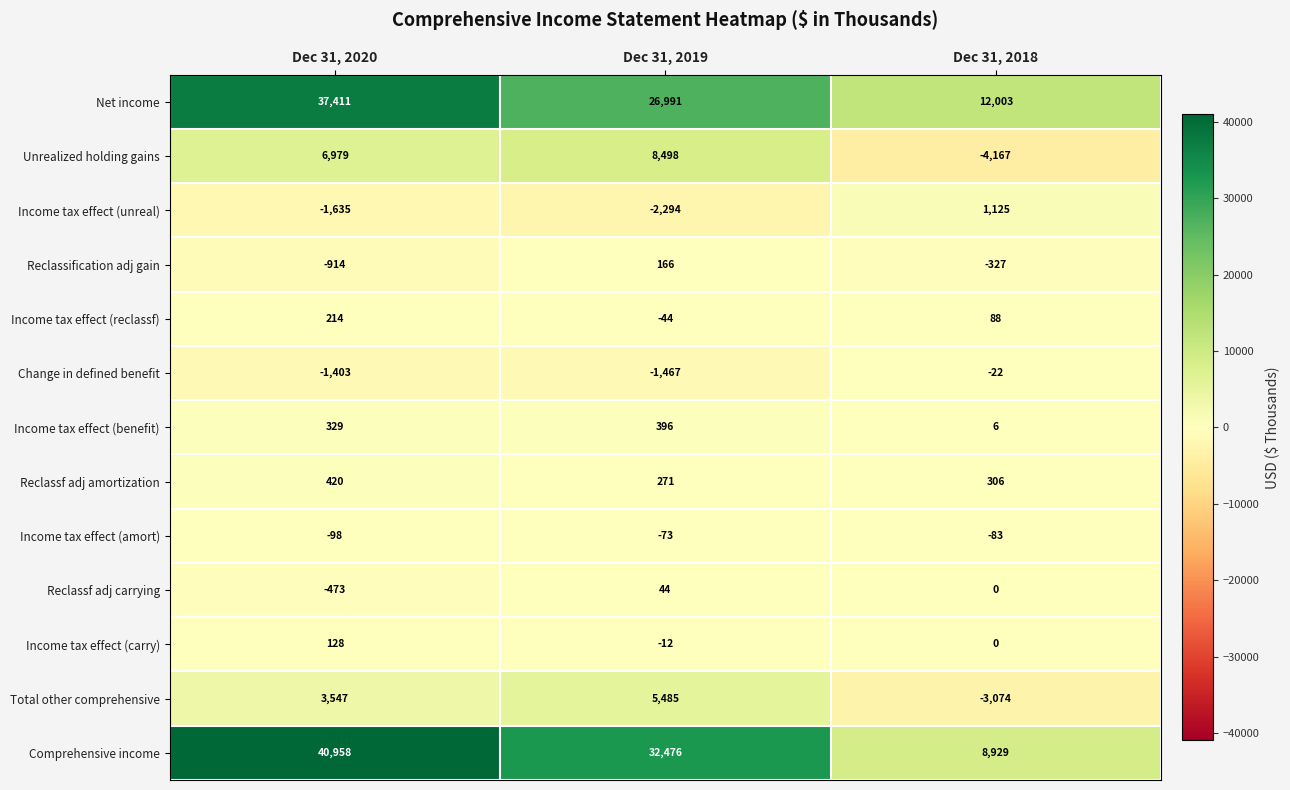

What is the total value across all series at Dec 31, 2019?

70437